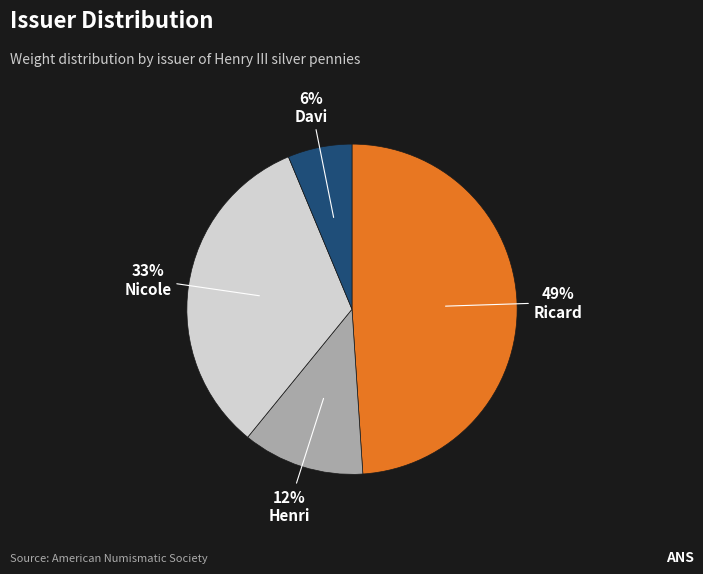

Which has a higher value, Henri or Nicole?

Nicole